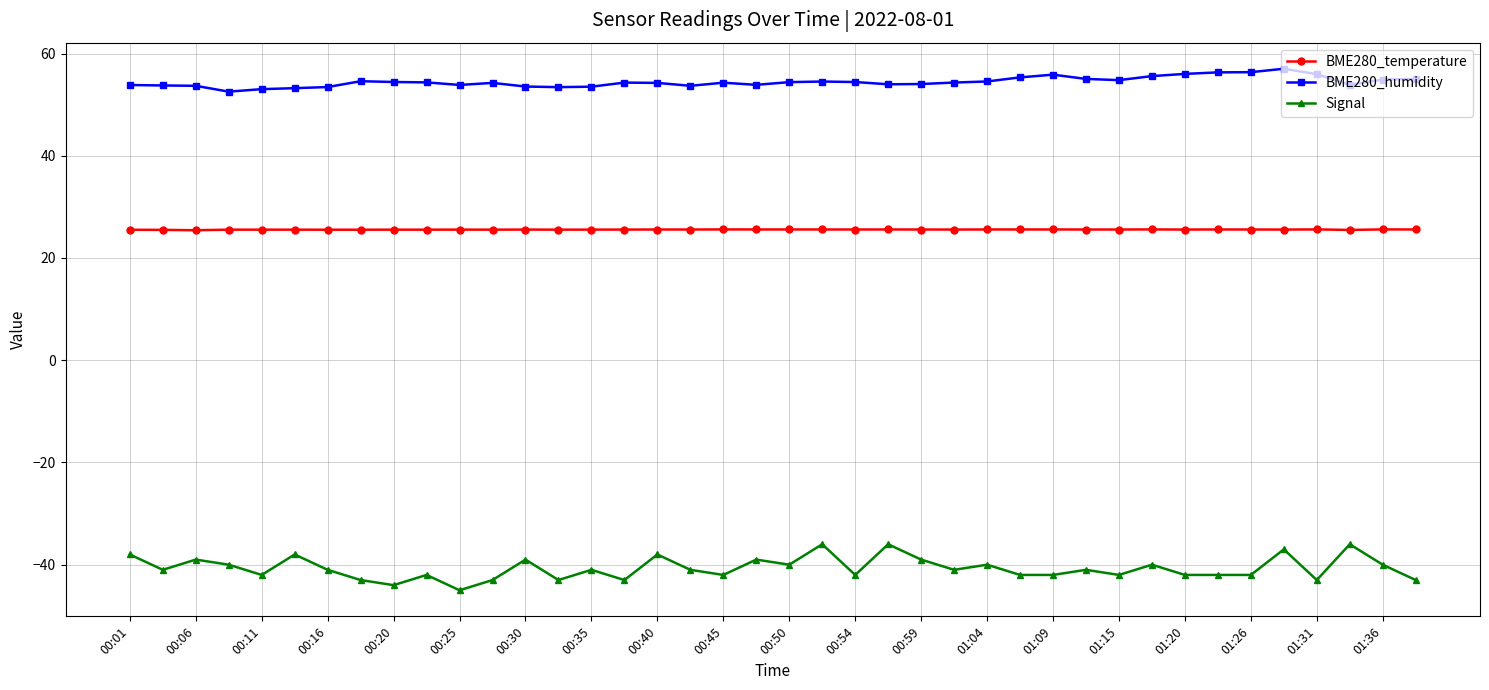

True or false: BME280_humidity has more than 1 points higher than both neighbors.

True